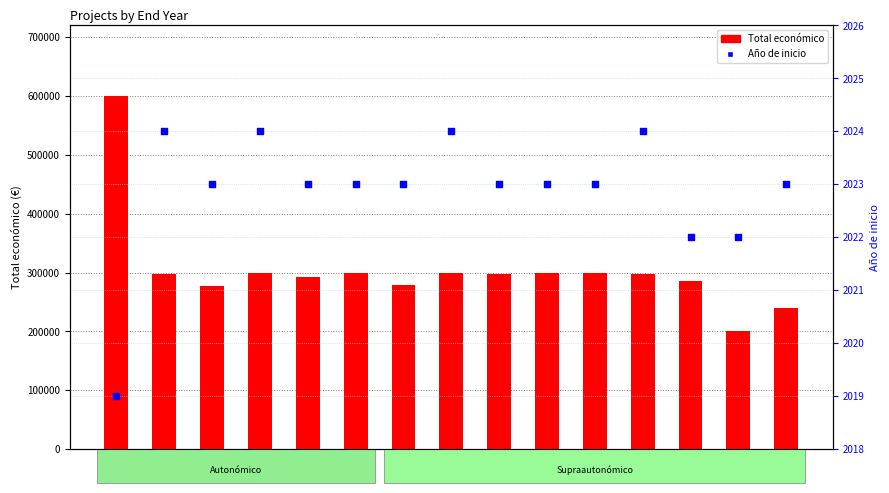

Which series has the largest total across all categories?

Total económico